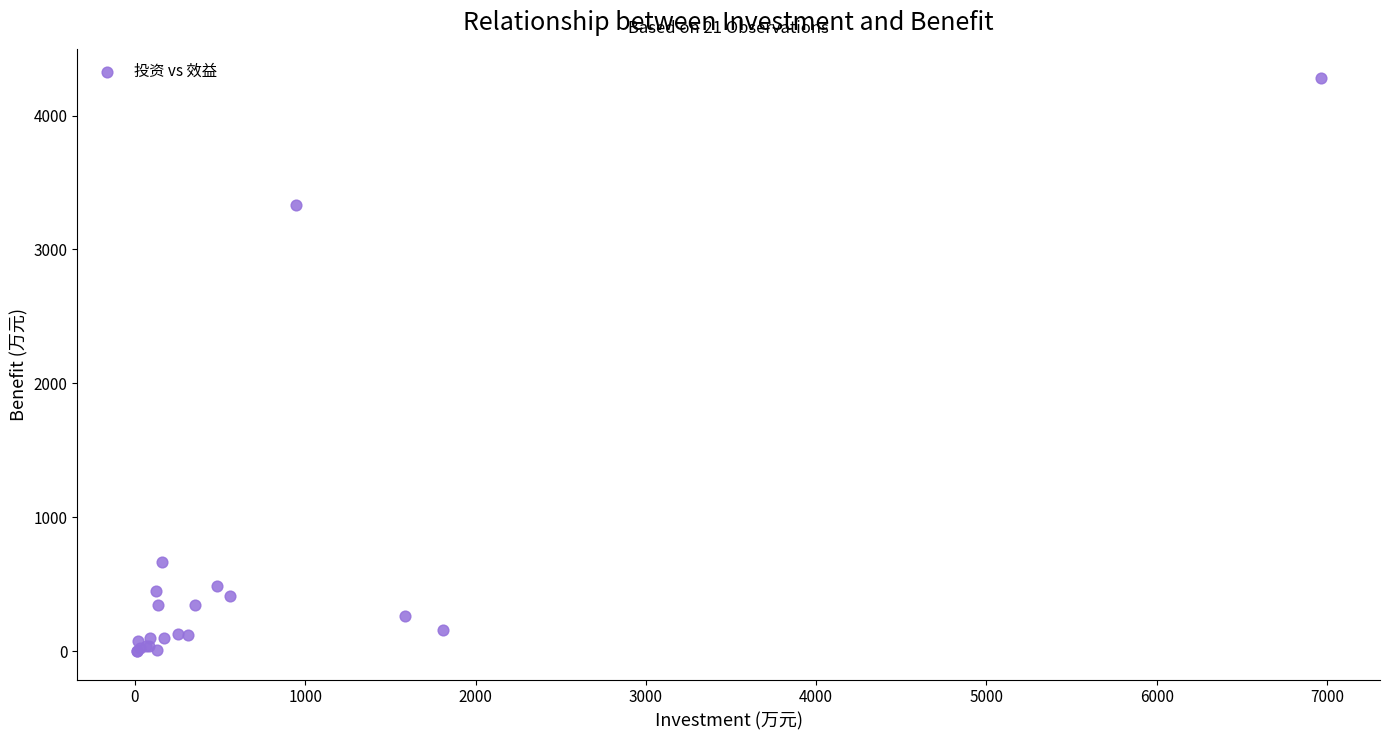

What Y value in the scatter plot is closest to 2141?

3328.6